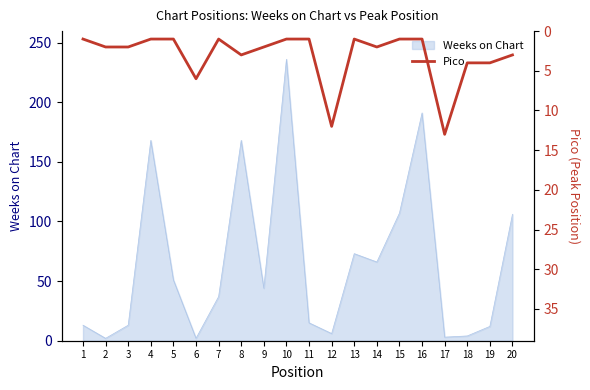

How many points are higher than both their immediate neighbors (excluding endpoints)?

5